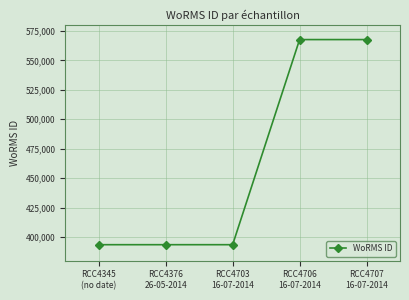

What is the difference between the second highest and second lowest values?

173971